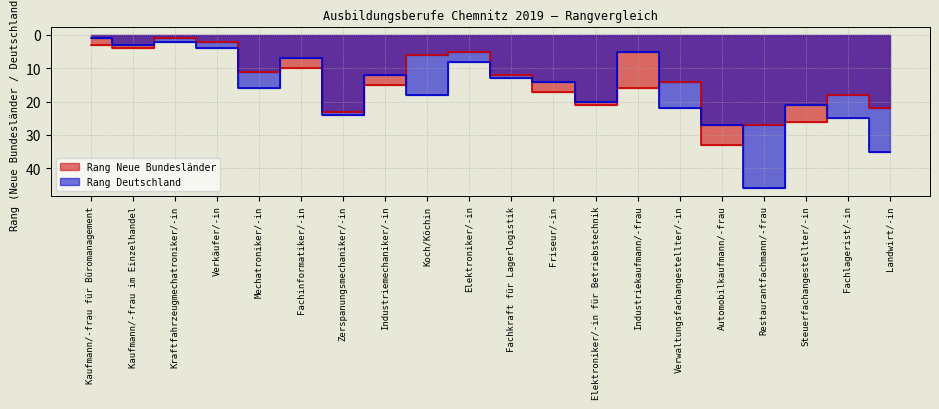

How many intersections are there between Rang Deutschland and Rang Neue Bundesländer?

11